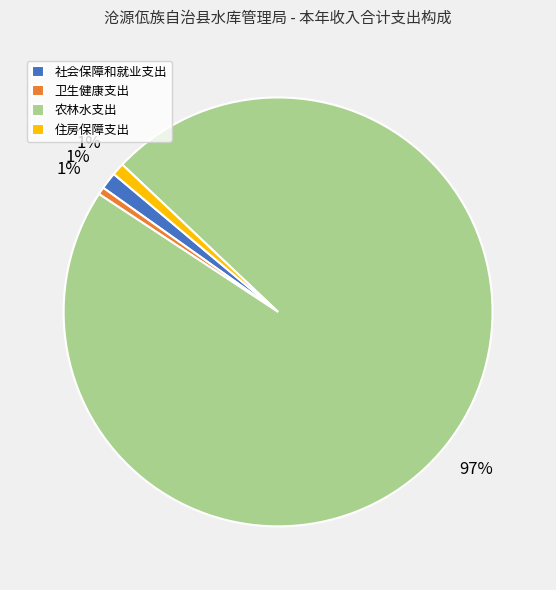

To the nearest percent, what portion does 住房保障支出 represent?

1%